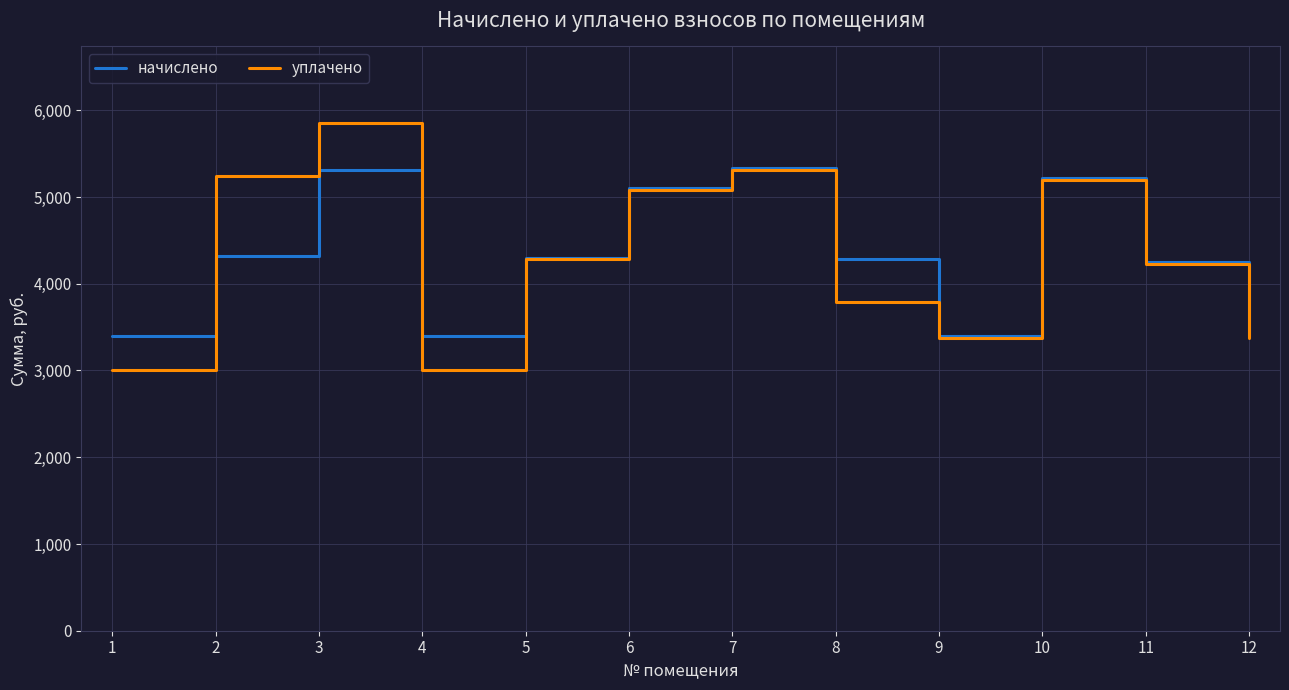

What are all the series names shown in the legend?

начислено, уплачено